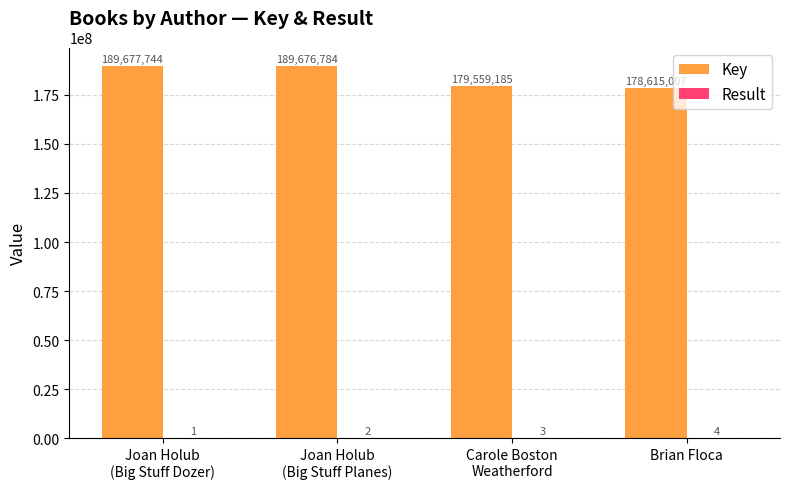

Which series has the largest total across all categories?

Key